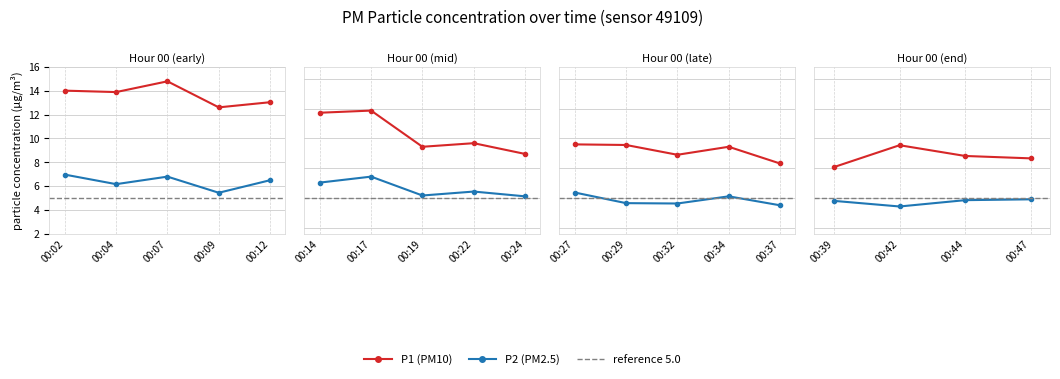

What is the minimum value shown in the chart?

4.3